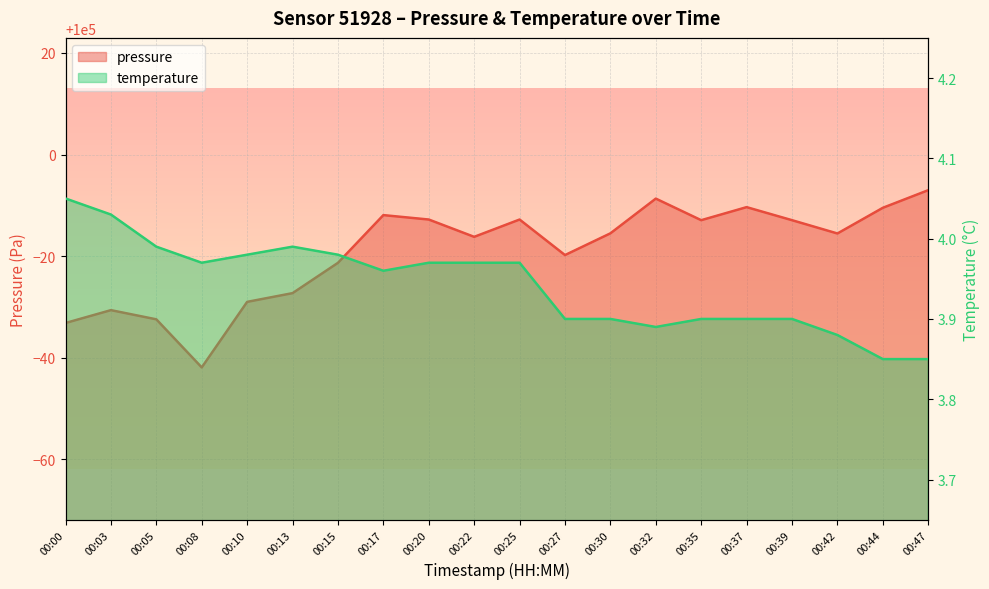

What are all the series names shown in the legend?

pressure, temperature